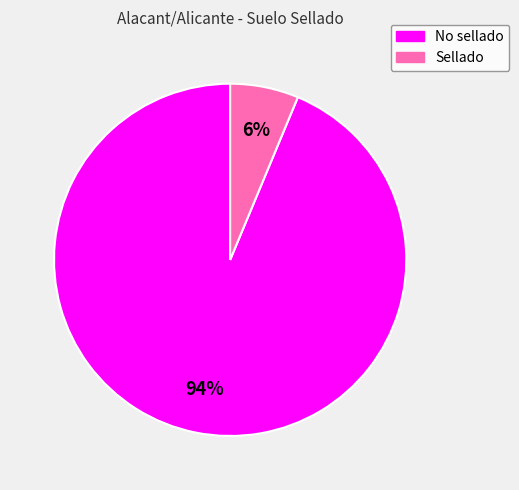

Is there a majority slice in this chart?

Yes